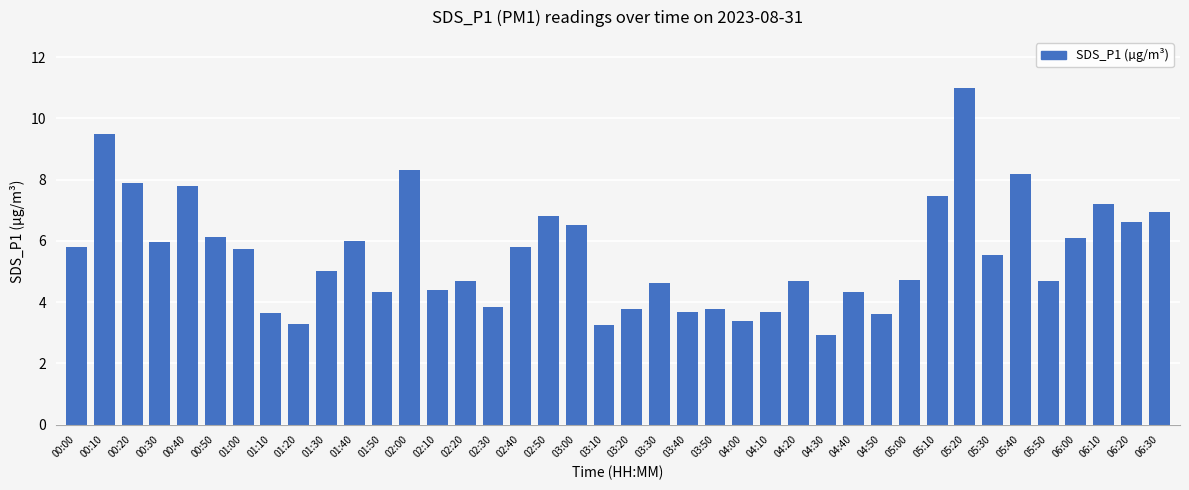

What is the greatest value displayed?

11.0